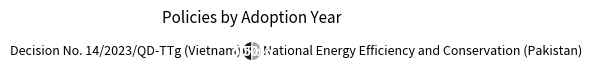

Is it true that National Energy Efficiency and Conservation (Pakistan) is 42% of the pie?

False